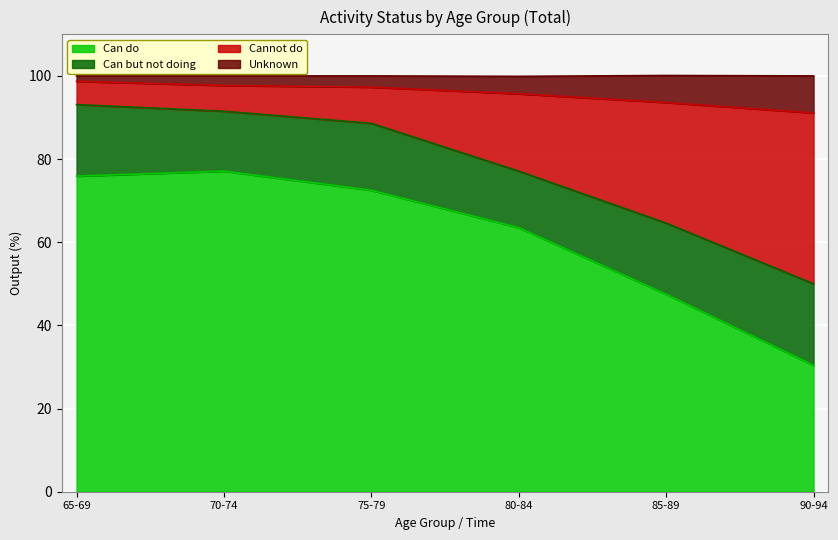

The value of Can do at 90-94 is 10.4. True or false?

False